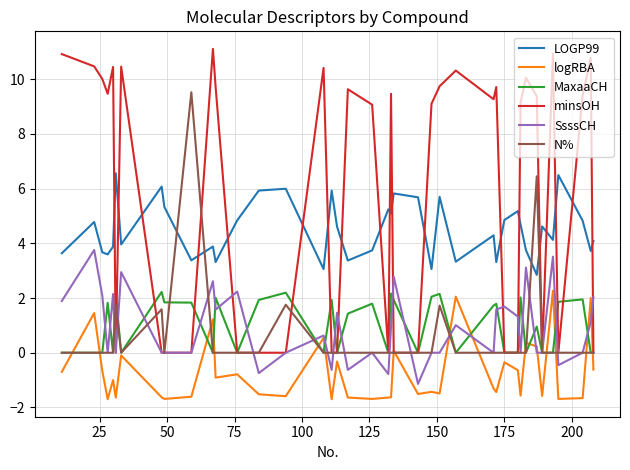

What is the highest value of the N% series?

9.5